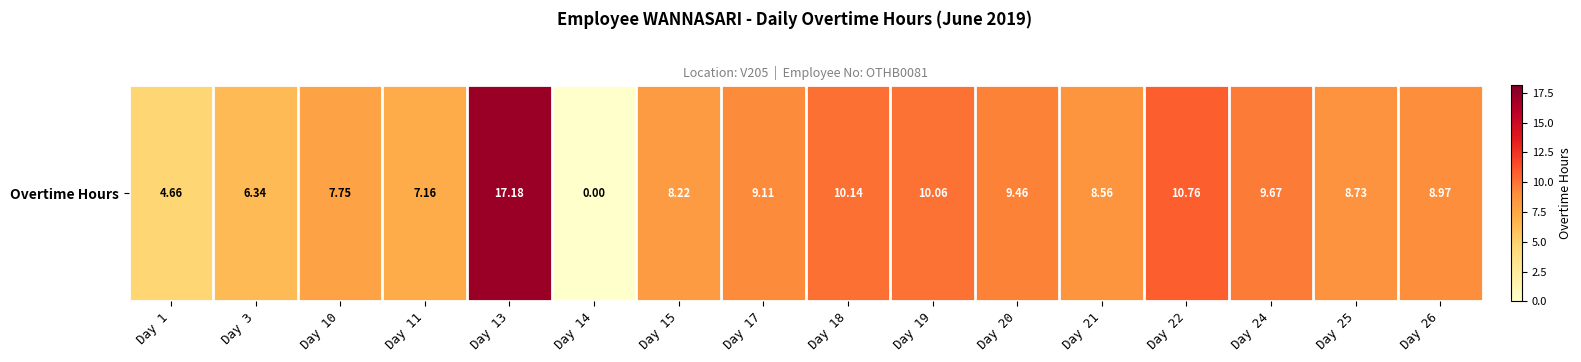

Rank the categories by value from lowest to highest.

Day 14, Day 1, Day 3, Day 11, Day 10, Day 15, Day 21, Day 25, Day 26, Day 17, Day 20, Day 24, Day 19, Day 18, Day 22, Day 13